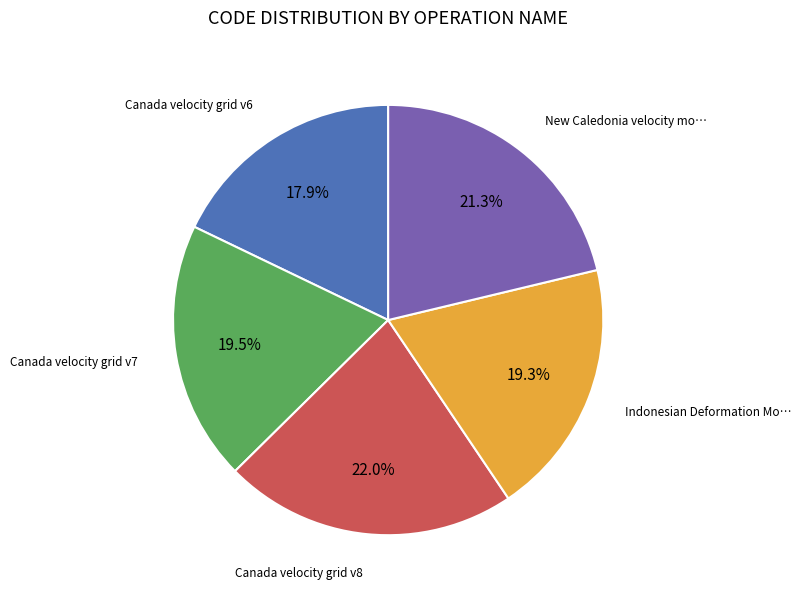

Is there any slice that represents more than half of the pie?

No